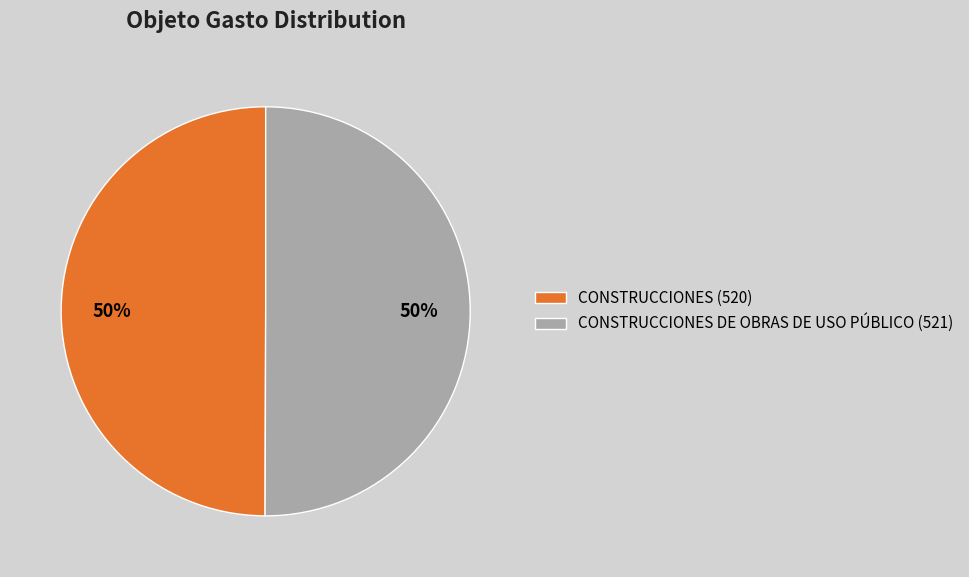

Is it true that CONSTRUCCIONES DE OBRAS DE USO PÚBLICO (521) is 50% of the pie?

True